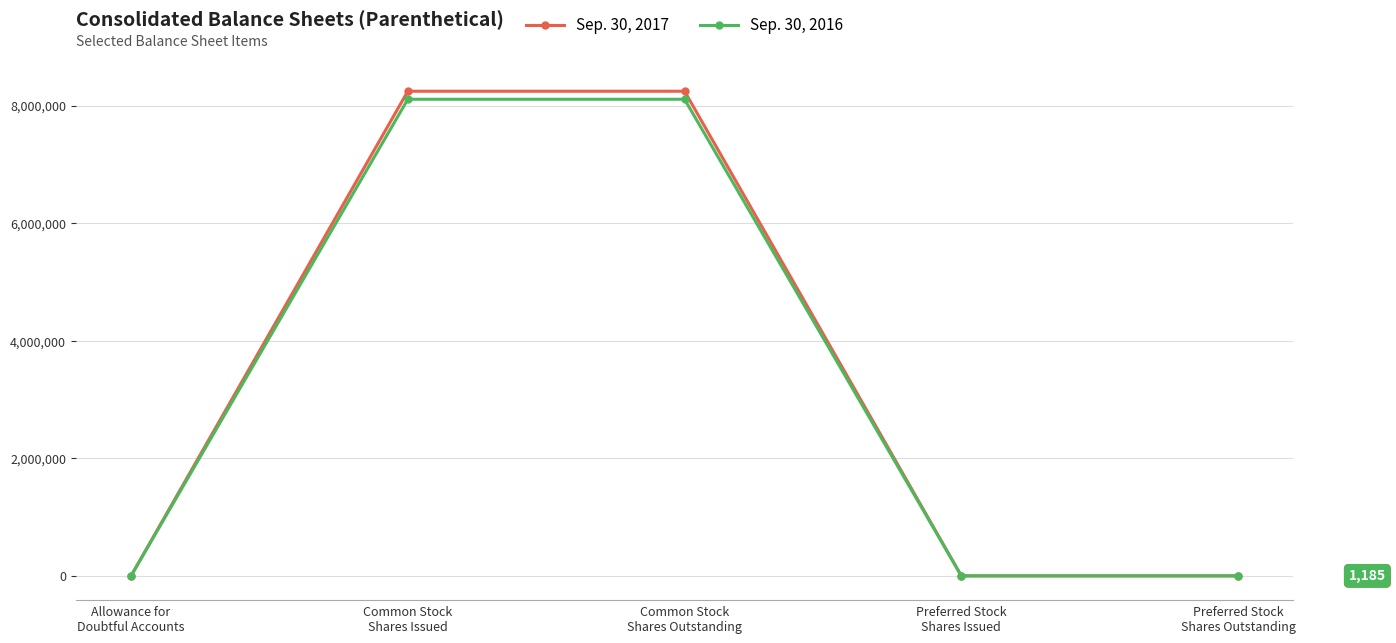

What is the difference between the second highest and minimum values in the Sep. 30, 2017 series?

8242861